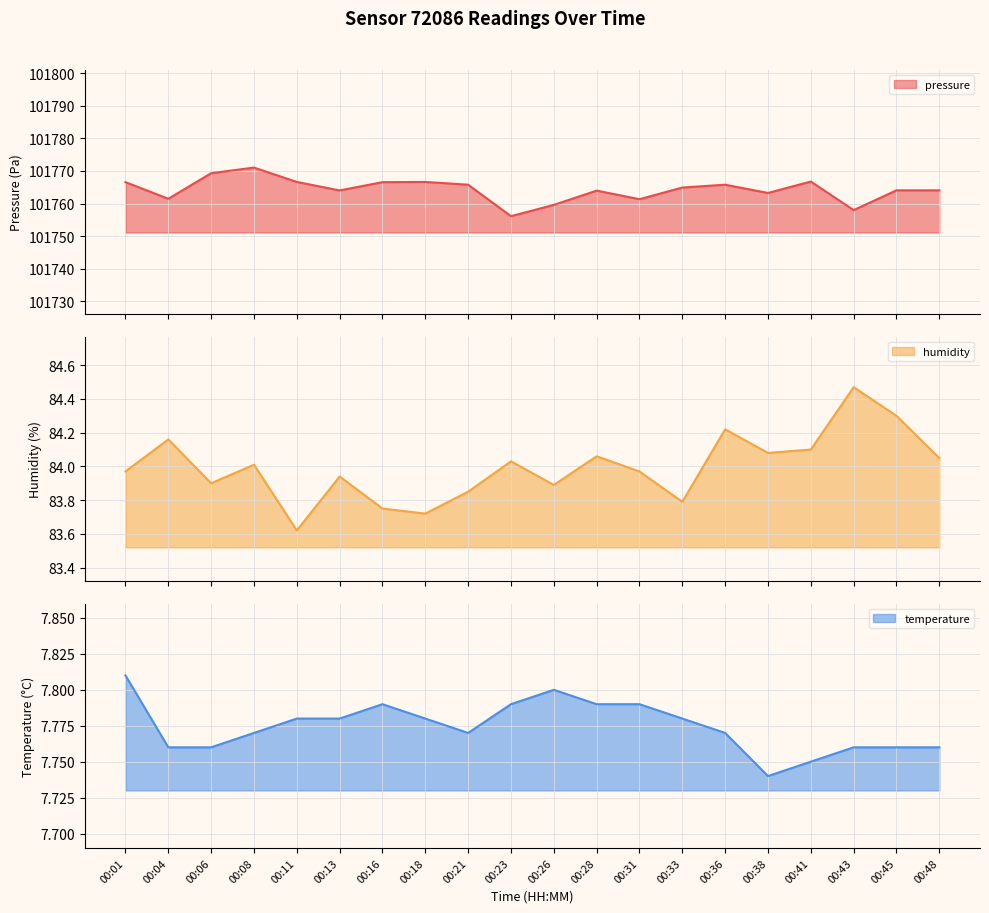

Reading left to right, list all the values displayed in this chart.

pressure: 00:01=101766.6	00:04=101761.5	00:06=101769.3	00:08=101771.0	00:11=101766.6	00:13=101764.0	00:16=101766.6	00:18=101766.6	00:21=101765.8	00:23=101756.1	00:26=101759.6	00:28=101764.0	00:31=101761.3	00:33=101764.9	00:36=101765.8	00:38=101763.2	00:41=101766.8	00:43=101758.0	00:45=101764.1	00:48=101764.1
humidity: 00:01=84.0	00:04=84.2	00:06=83.9	00:08=84.0	00:11=83.6	00:13=83.9	00:16=83.8	00:18=83.7	00:21=83.8	00:23=84.0	00:26=83.9	00:28=84.1	00:31=84.0	00:33=83.8	00:36=84.2	00:38=84.1	00:41=84.1	00:43=84.5	00:45=84.3	00:48=84.0
temperature: 00:01=7.8	00:04=7.8	00:06=7.8	00:08=7.8	00:11=7.8	00:13=7.8	00:16=7.8	00:18=7.8	00:21=7.8	00:23=7.8	00:26=7.8	00:28=7.8	00:31=7.8	00:33=7.8	00:36=7.8	00:38=7.7	00:41=7.8	00:43=7.8	00:45=7.8	00:48=7.8